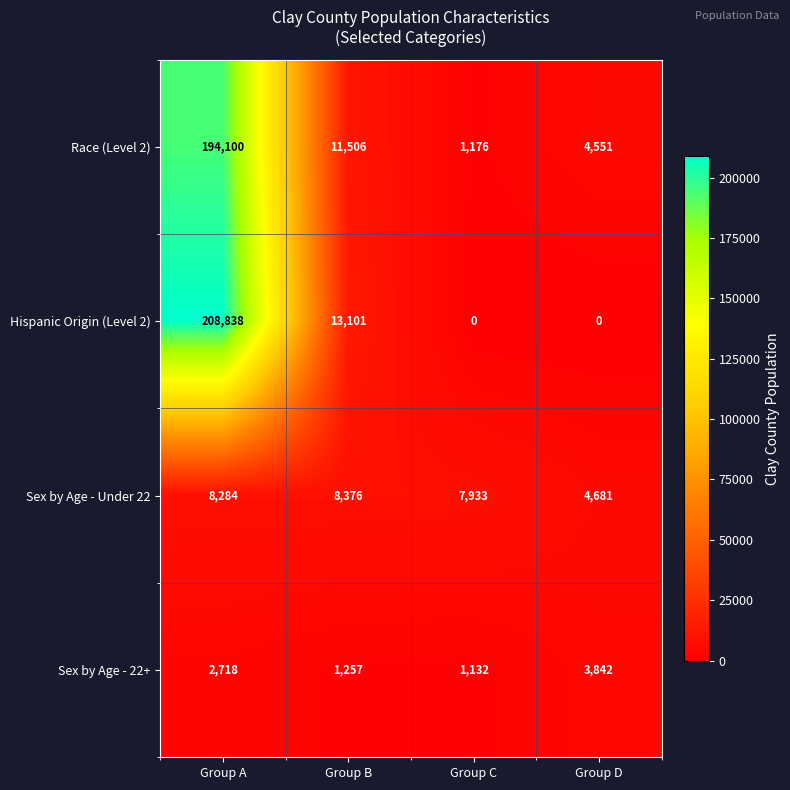

Is it true that Hispanic Origin (Level 2) equals 326655 at Group A?

False